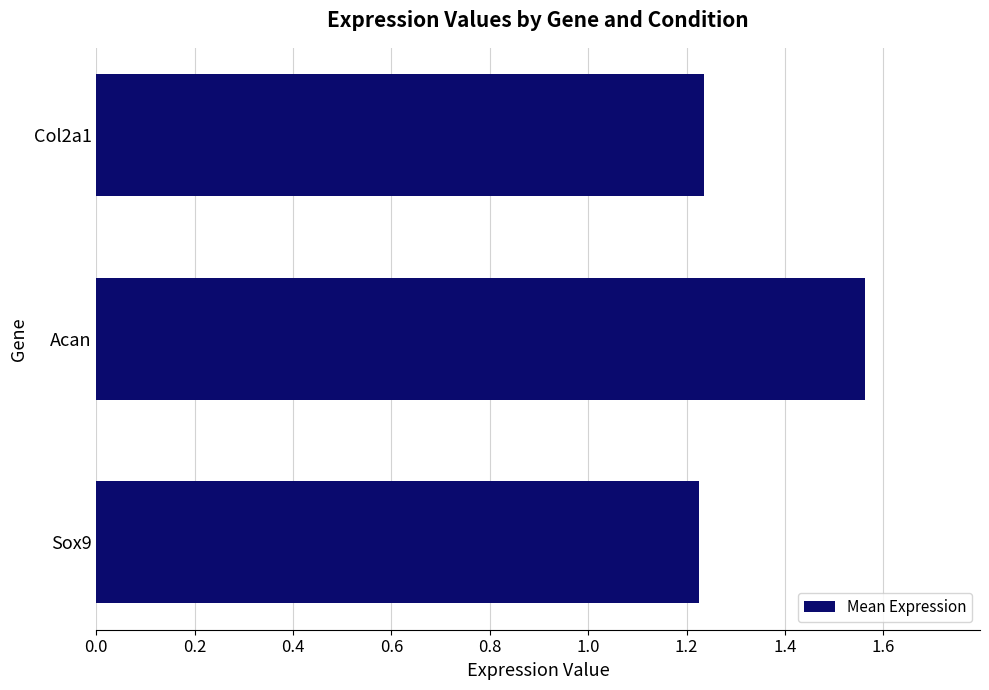

At which category does the chart reach its peak across all series?

Acan